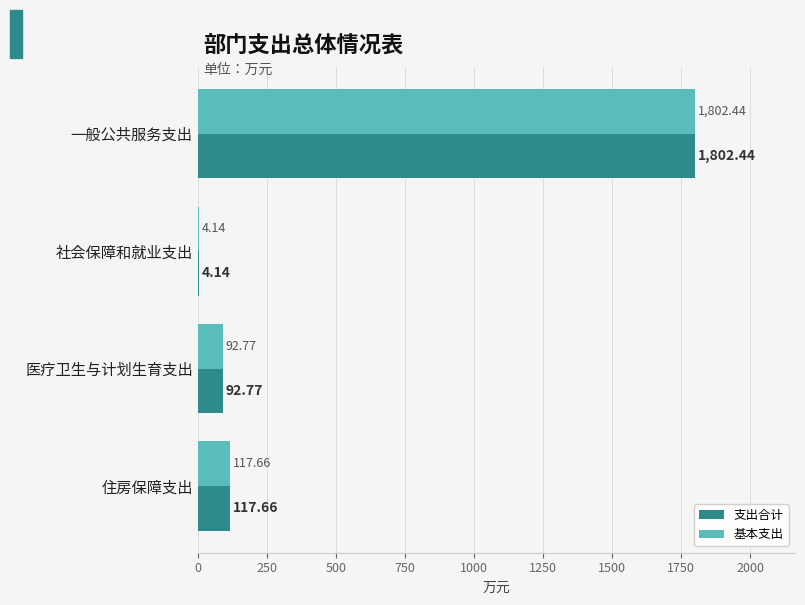

What is the sum of the 基本支出 values at 医疗卫生与计划生育支出 and 一般公共服务支出?

1895.2